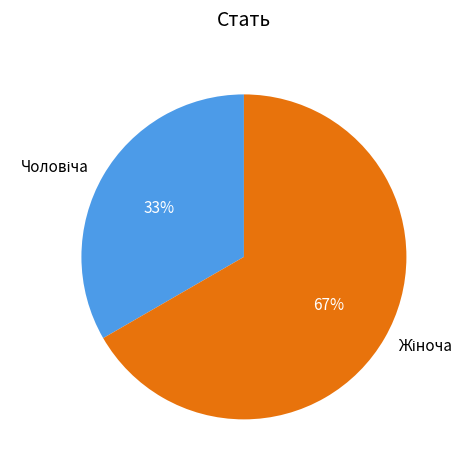

Does any single category account for the majority?

Yes